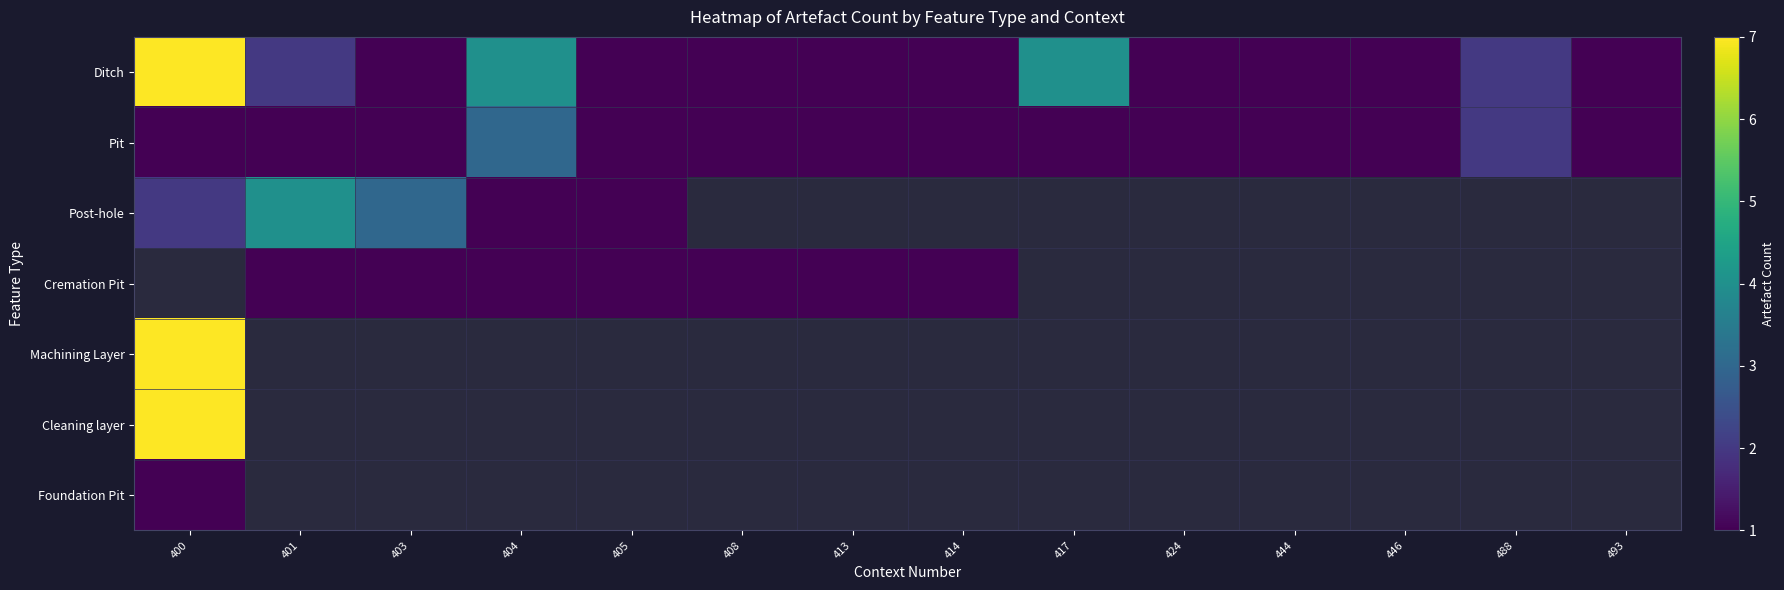

At which label does Post-hole reach its peak?

401